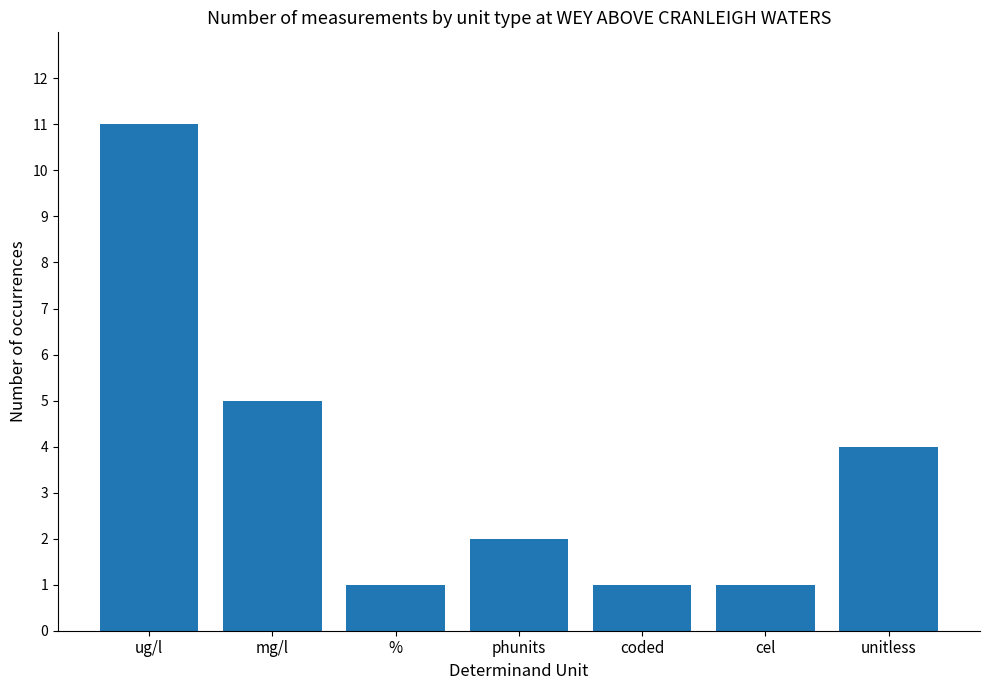

Which label corresponds to the largest value in the chart?

ug/l